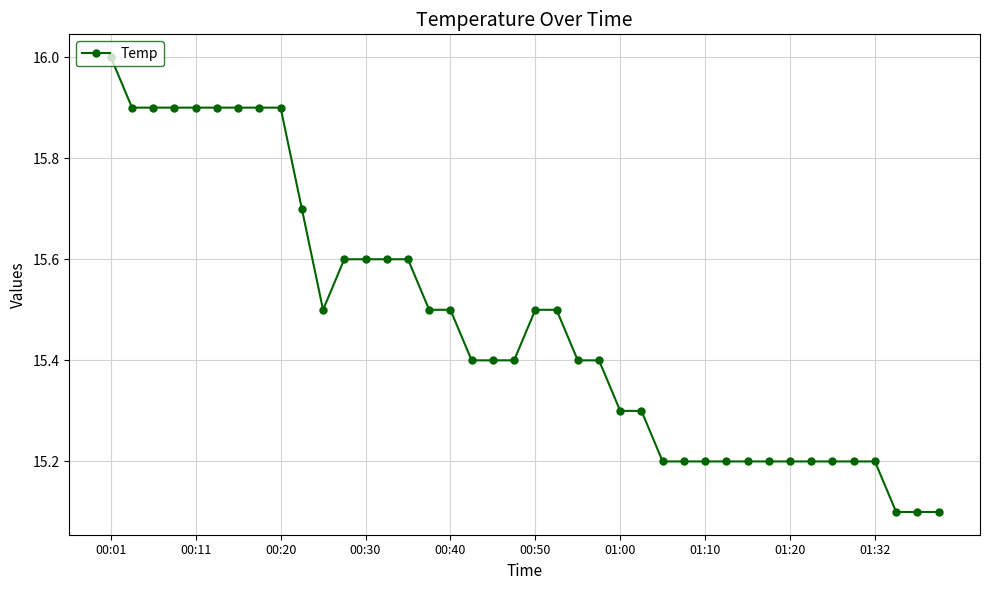

What is the average value?

15.5